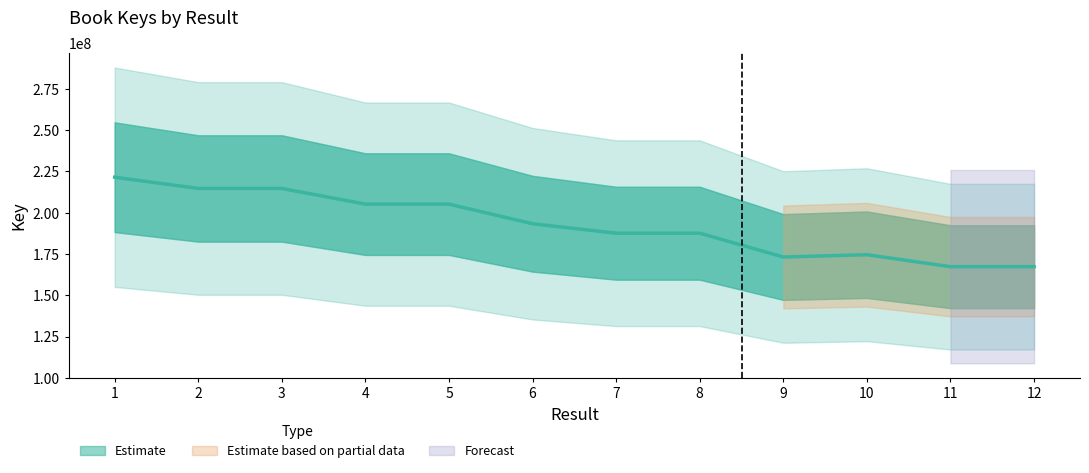

Is it true that the value at 9 is 296702177?

False